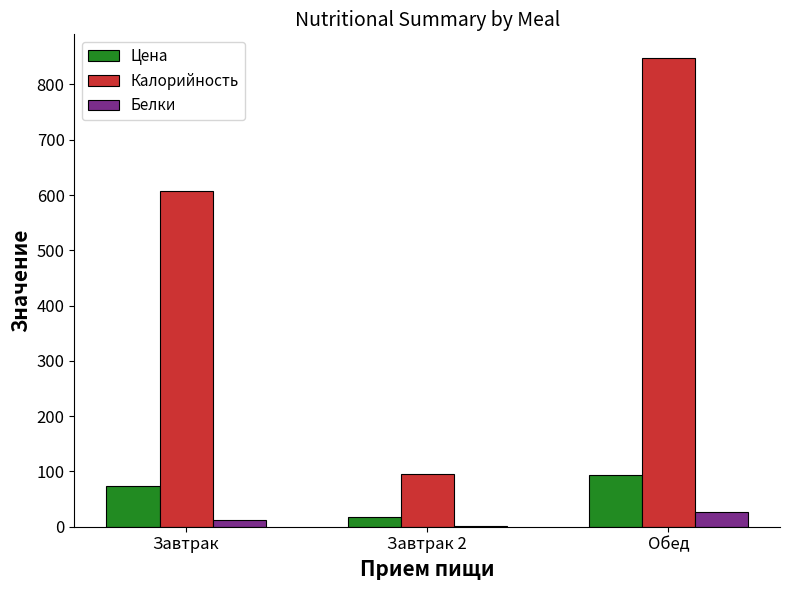

Which category has the highest value in the Калорийность series?

Обед